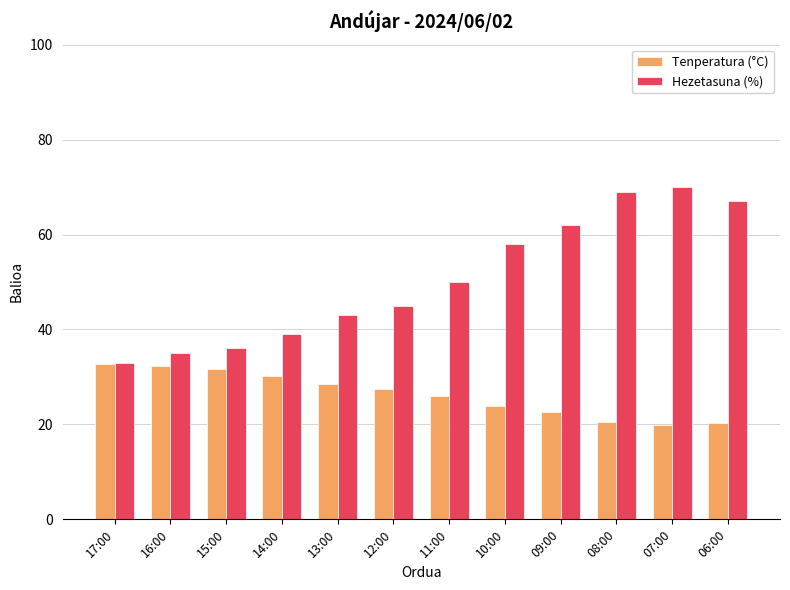

Which series changed the most between 15:00 and 14:00?

Hezetasuna (%)